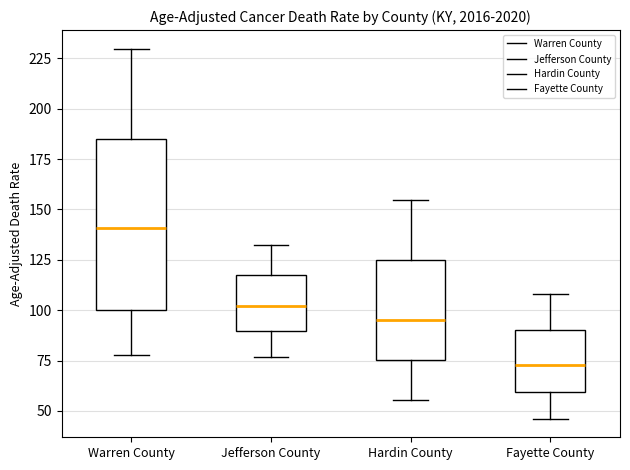

Reading left to right, transcribe this box plot: for each box, give where its median line is, the range the box spans, and where its two whiskers end, as read against the y-axis. The values are not printed on the chart, so give them approximately, as read against the axis.

Warren County: median 140, box 100 to 185, whiskers 80 to 230
Jefferson County: median 100, box 90 to 115, whiskers 75 to 130
Hardin County: median 95, box 75 to 125, whiskers 55 to 155
Fayette County: median 75, box 60 to 90, whiskers 45 to 110